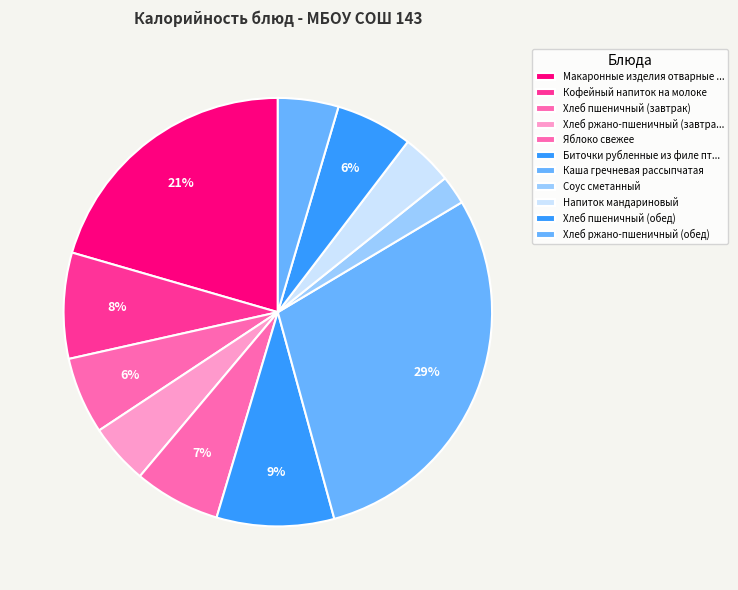

Count the number of slices in the pie.

11